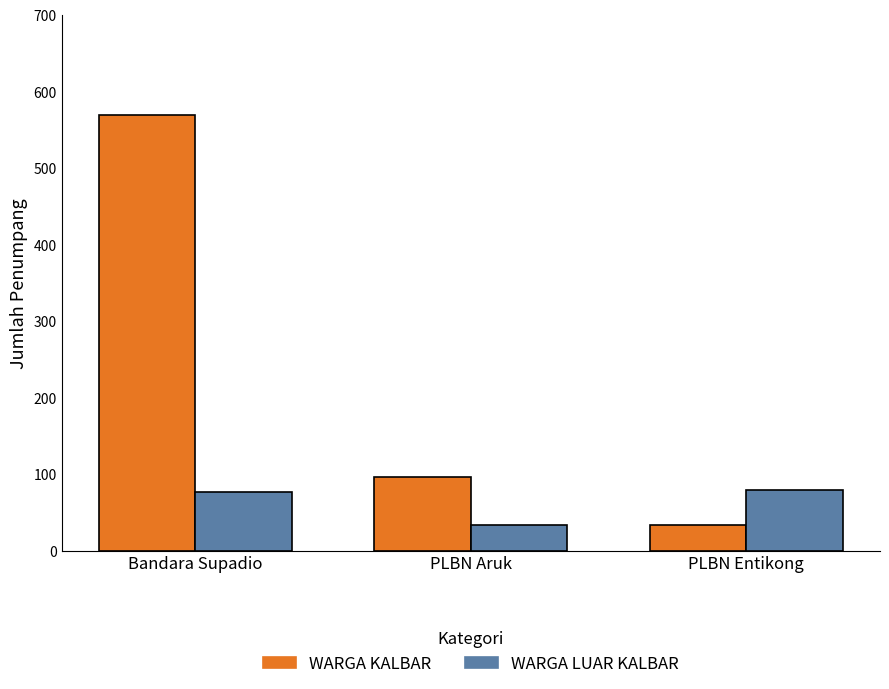

Rank the series at PLBN Entikong from highest to lowest value.

WARGA LUAR KALBAR, WARGA KALBAR